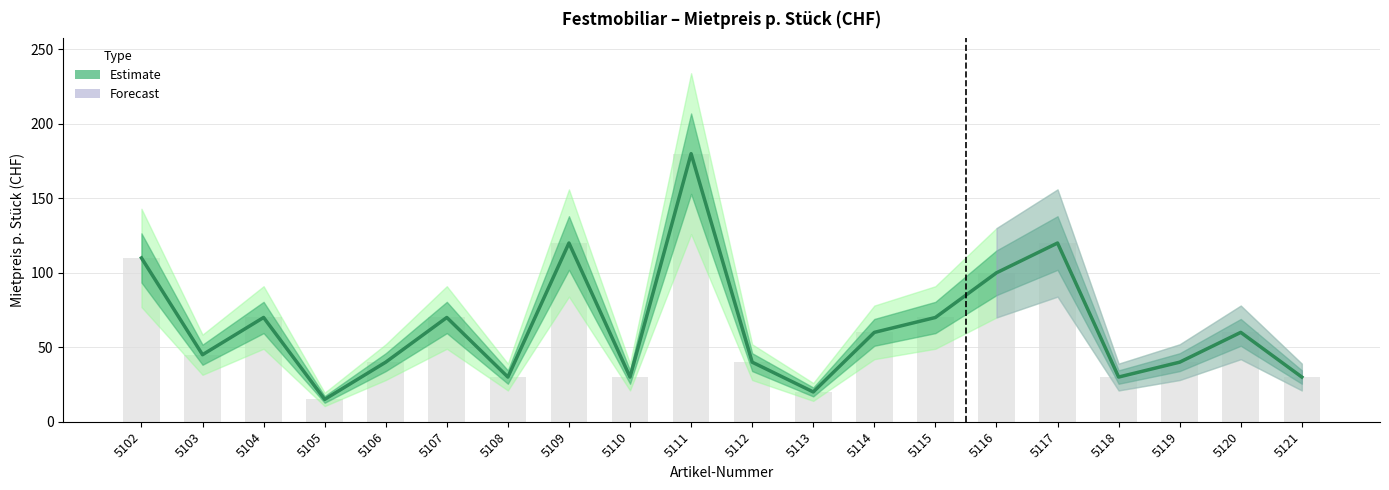

How many bars are there in total?

20